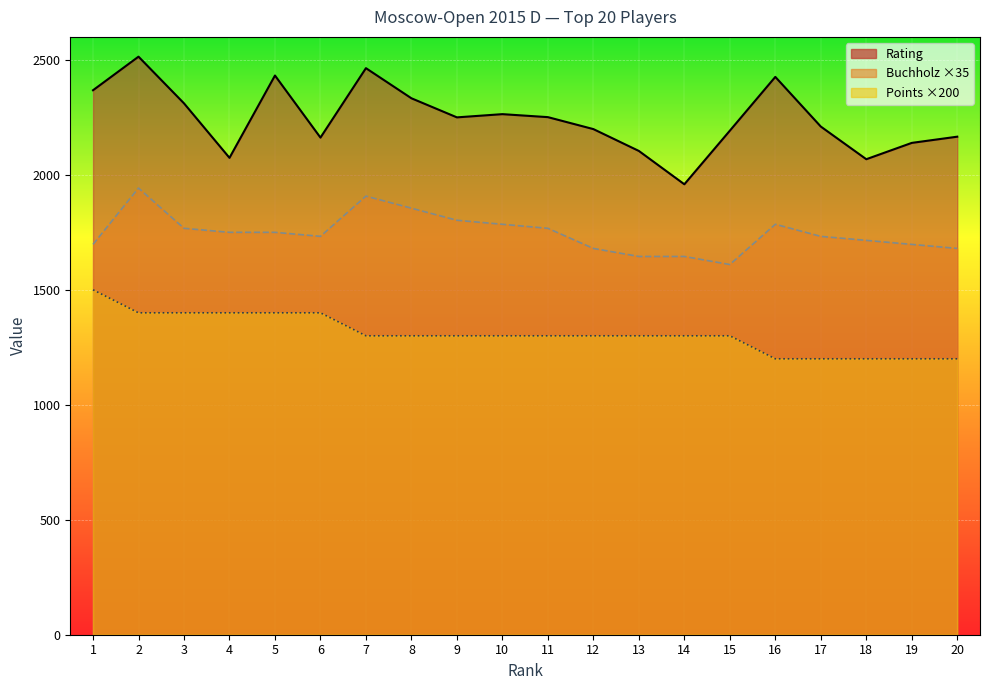

At which category does Rating reach its first local peak?

2